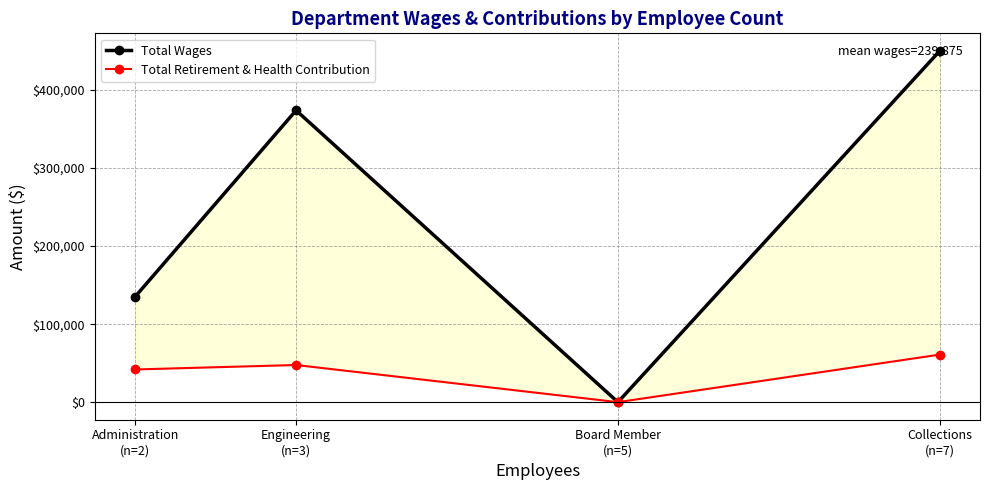

What are all the series names shown in the legend?

Total Wages, Total Retirement & Health Contribution